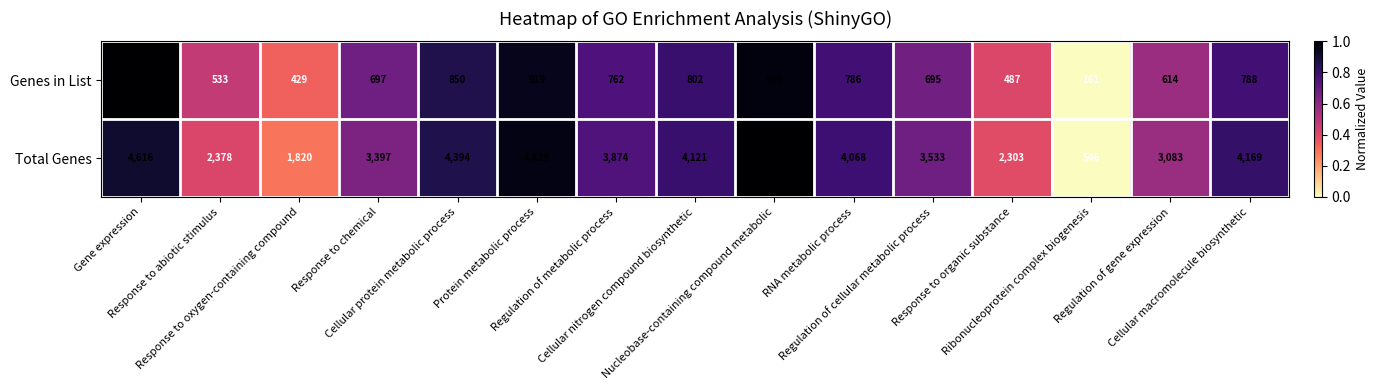

What is the average value of the Total Genes series?

3475